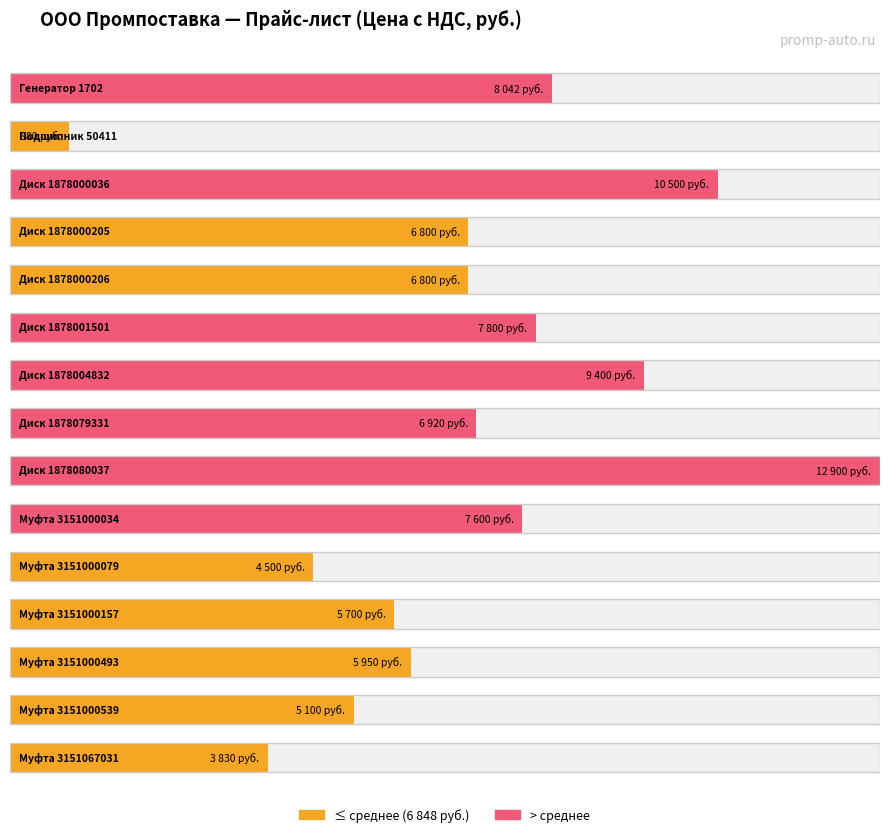

List the labels in order of value, smallest first.

Подшипник 50411, Муфта 3151067031, Муфта 3151000079, Муфта 3151000539, Муфта 3151000157, Муфта 3151000493, Диск 1878000205, Диск 1878000206, Диск 1878079331, Муфта 3151000034, Диск 1878001501, Генератор 1702, Диск 1878004832, Диск 1878000036, Диск 1878080037